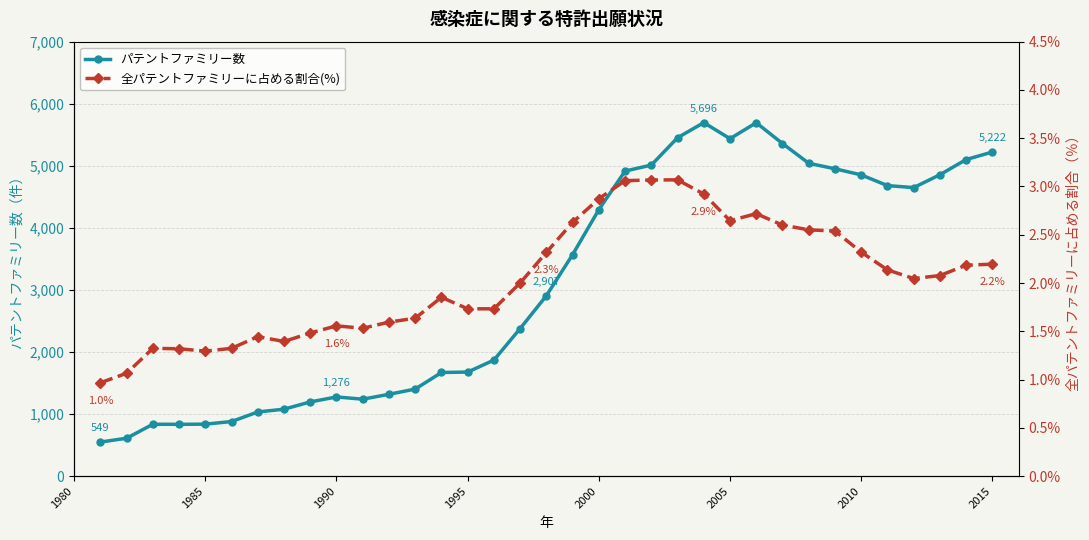

What is the maximum value for パテントファミリー数?

5696